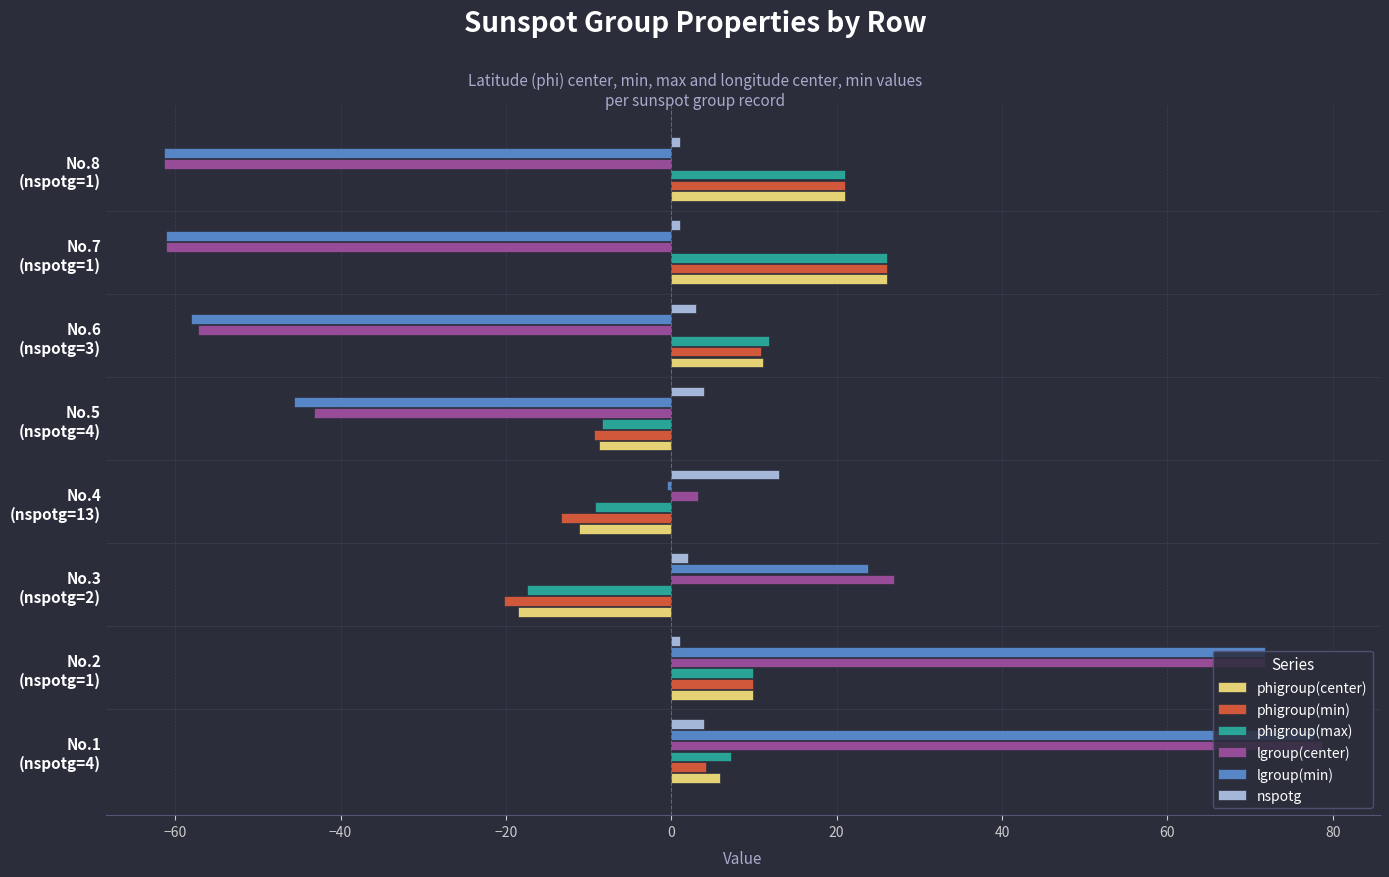

What is the difference between the maximum and second lowest values in the nspotg series?

12.0